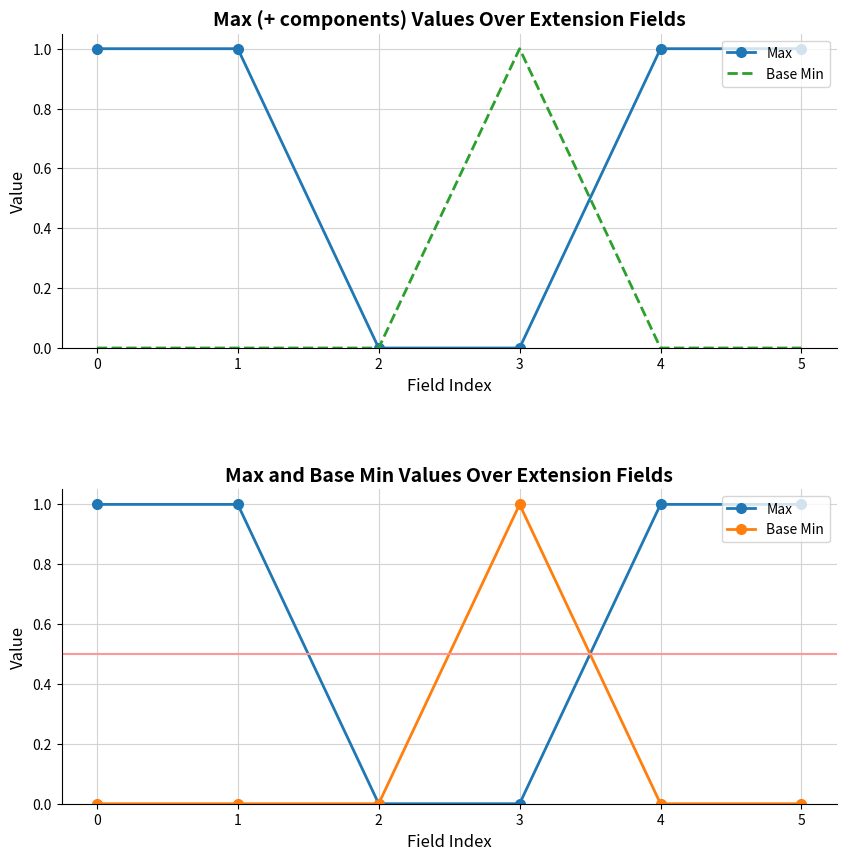

The value of Max at 4 is 1. True or false?

True